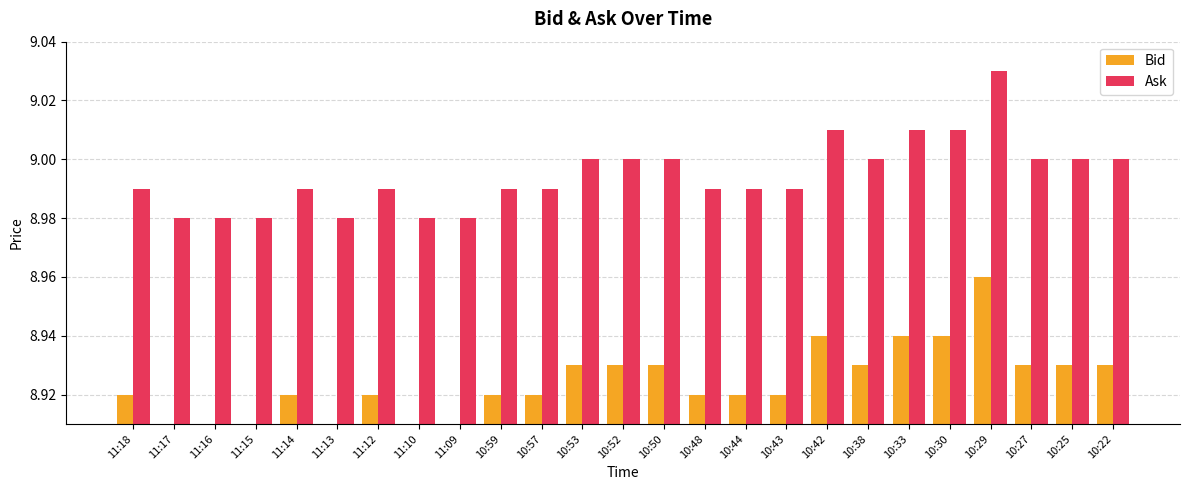

Rank the series by their average value, from lowest to highest.

Bid, Ask